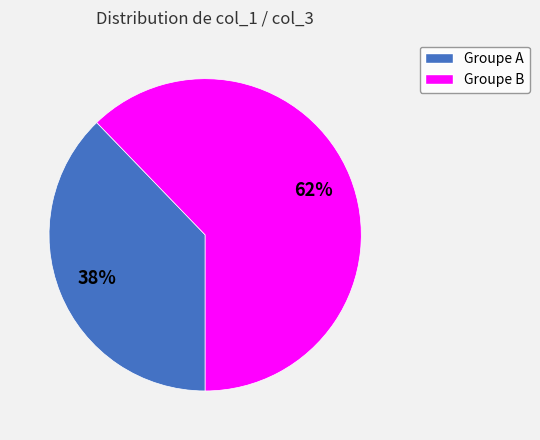

Does any single category account for the majority?

Yes